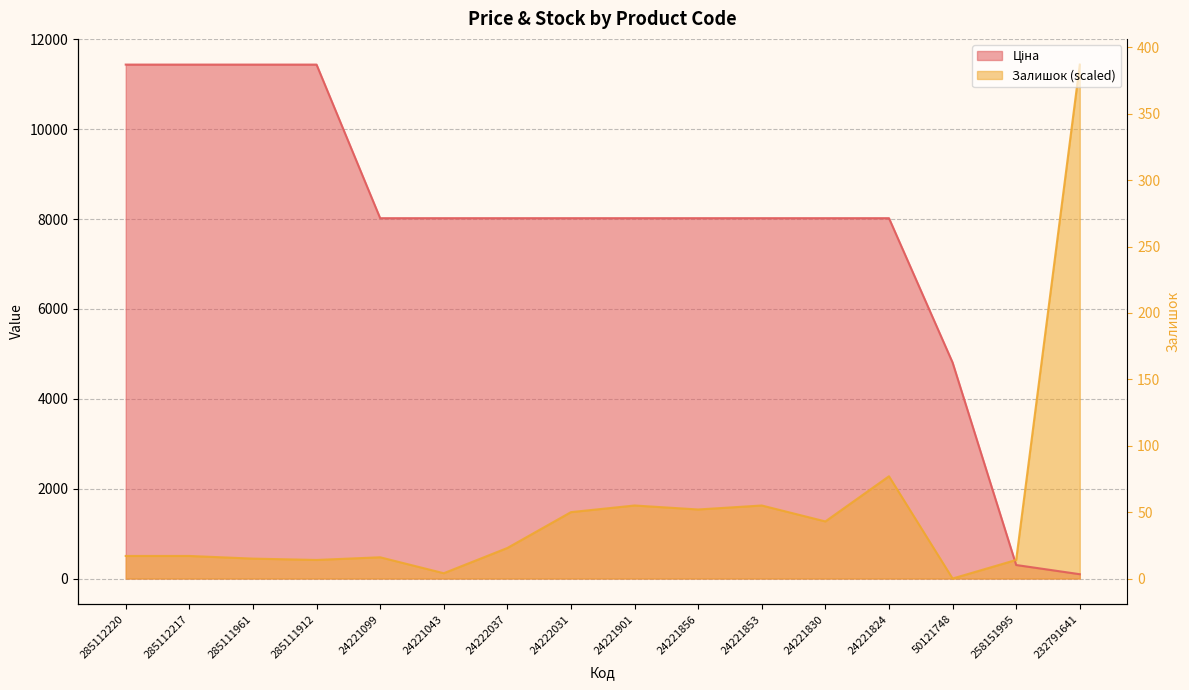

How many times do Залишок and Ціна cross each other?

1